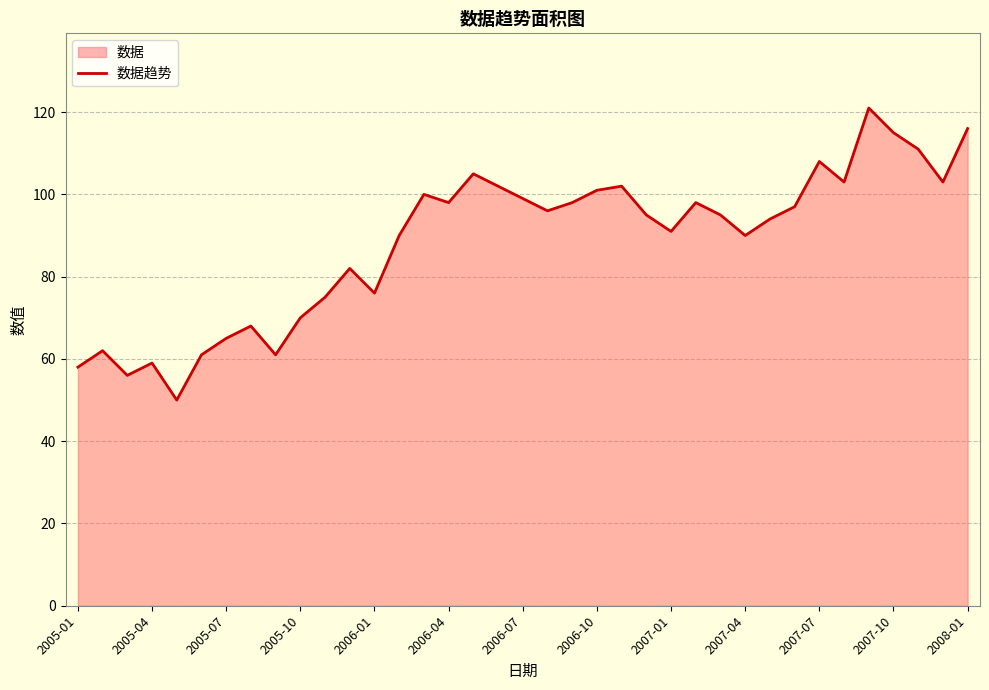

How many values exceed 95?

18